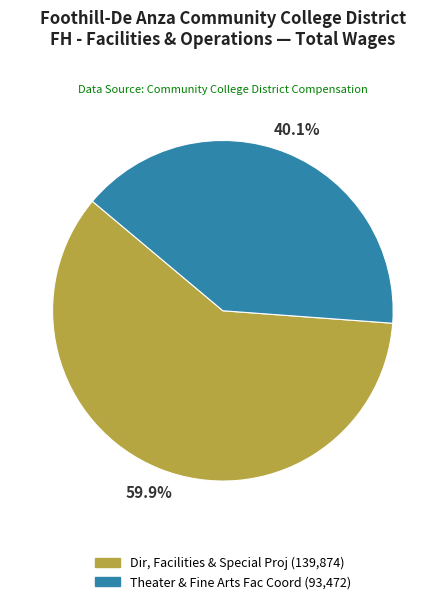

To the nearest percent, what portion does Dir, Facilities & Special Proj represent?

60%